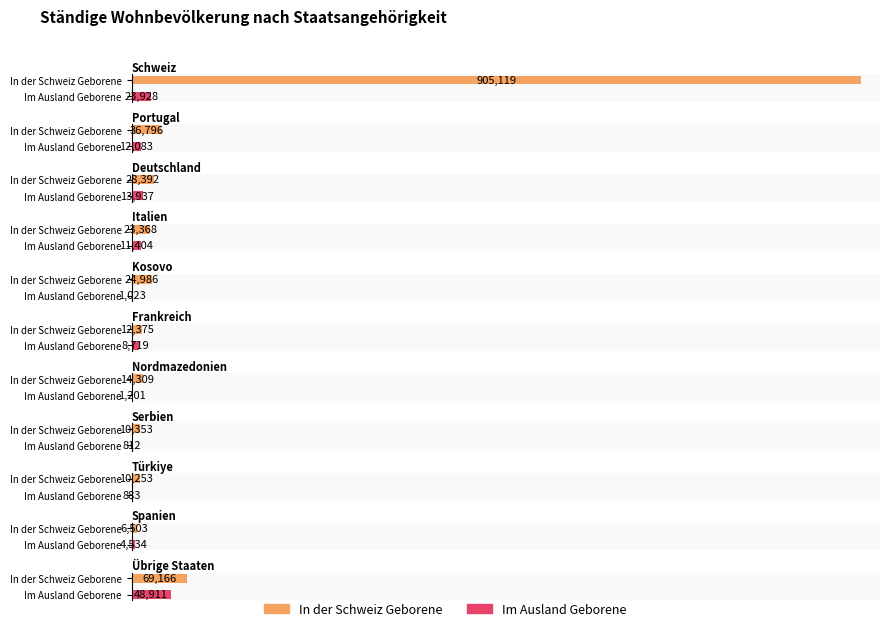

What position from the right is Übrige Staaten?

1